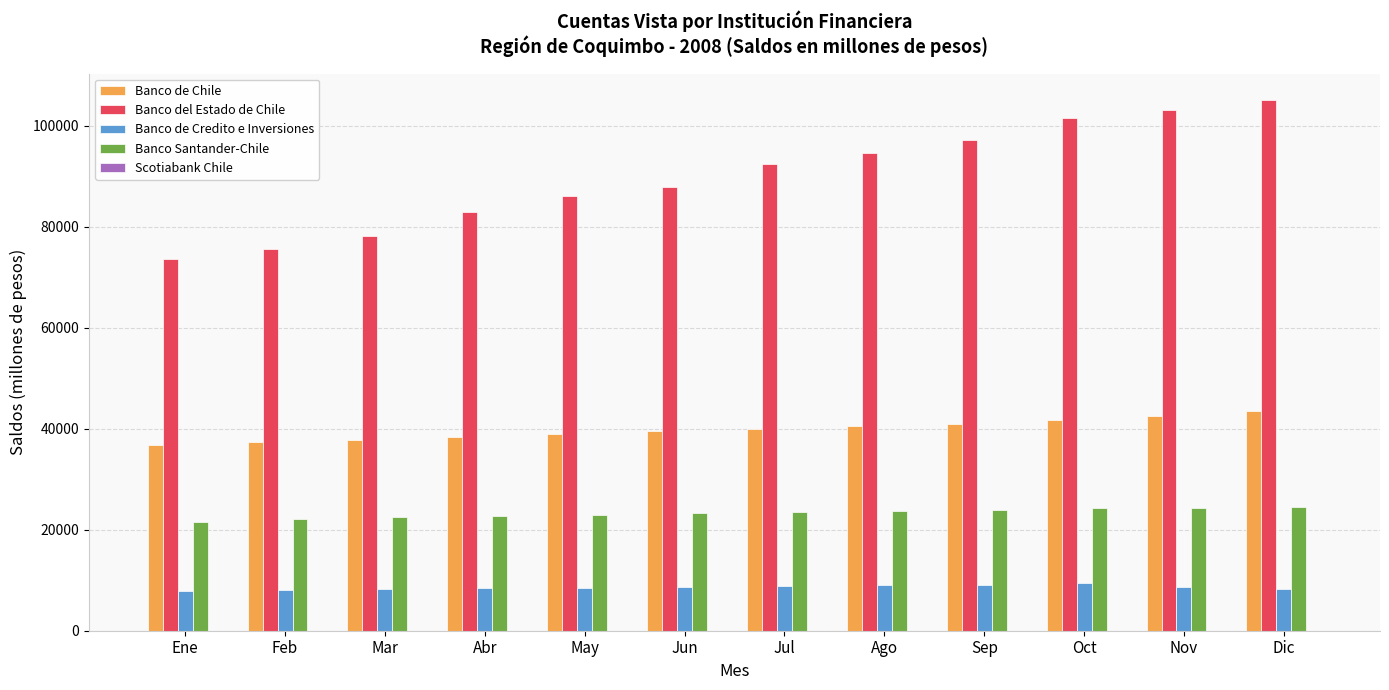

Is it true that Banco de Credito e Inversiones equals 13094 at Sep?

False